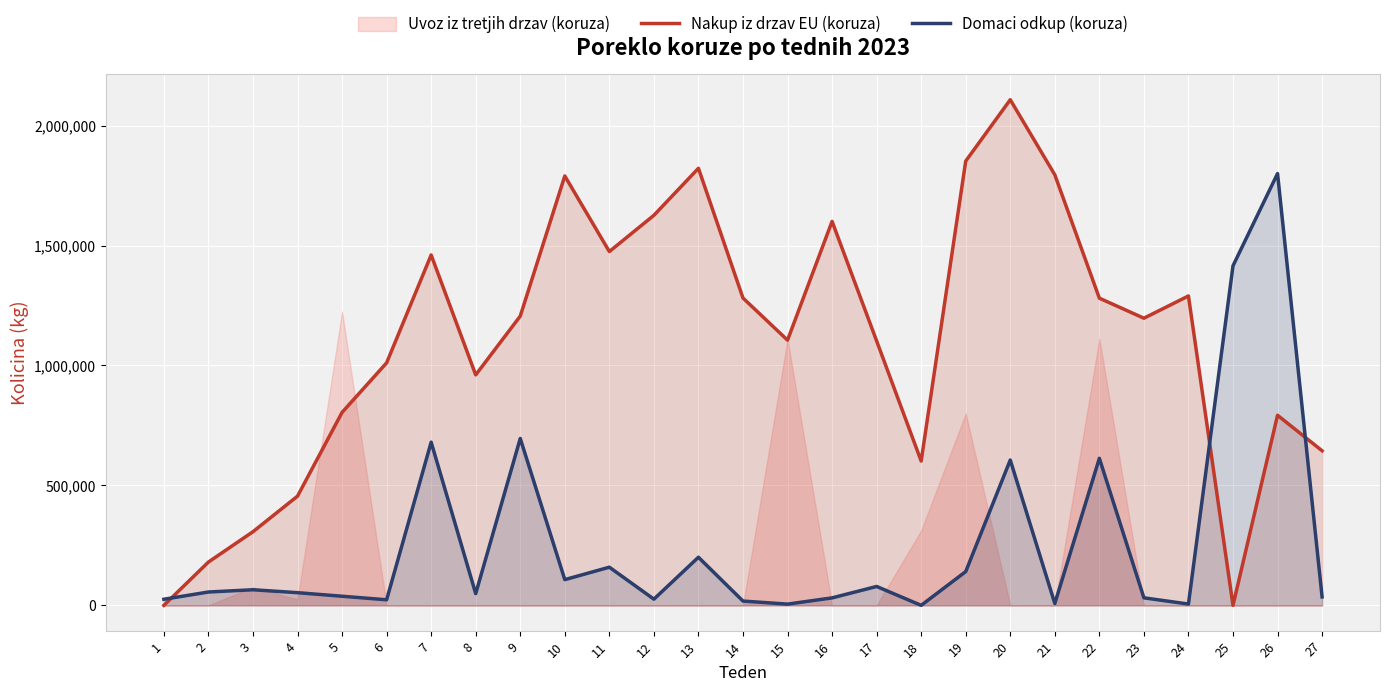

At which category does Domaci odkup (koruza) reach its first local valley?

6